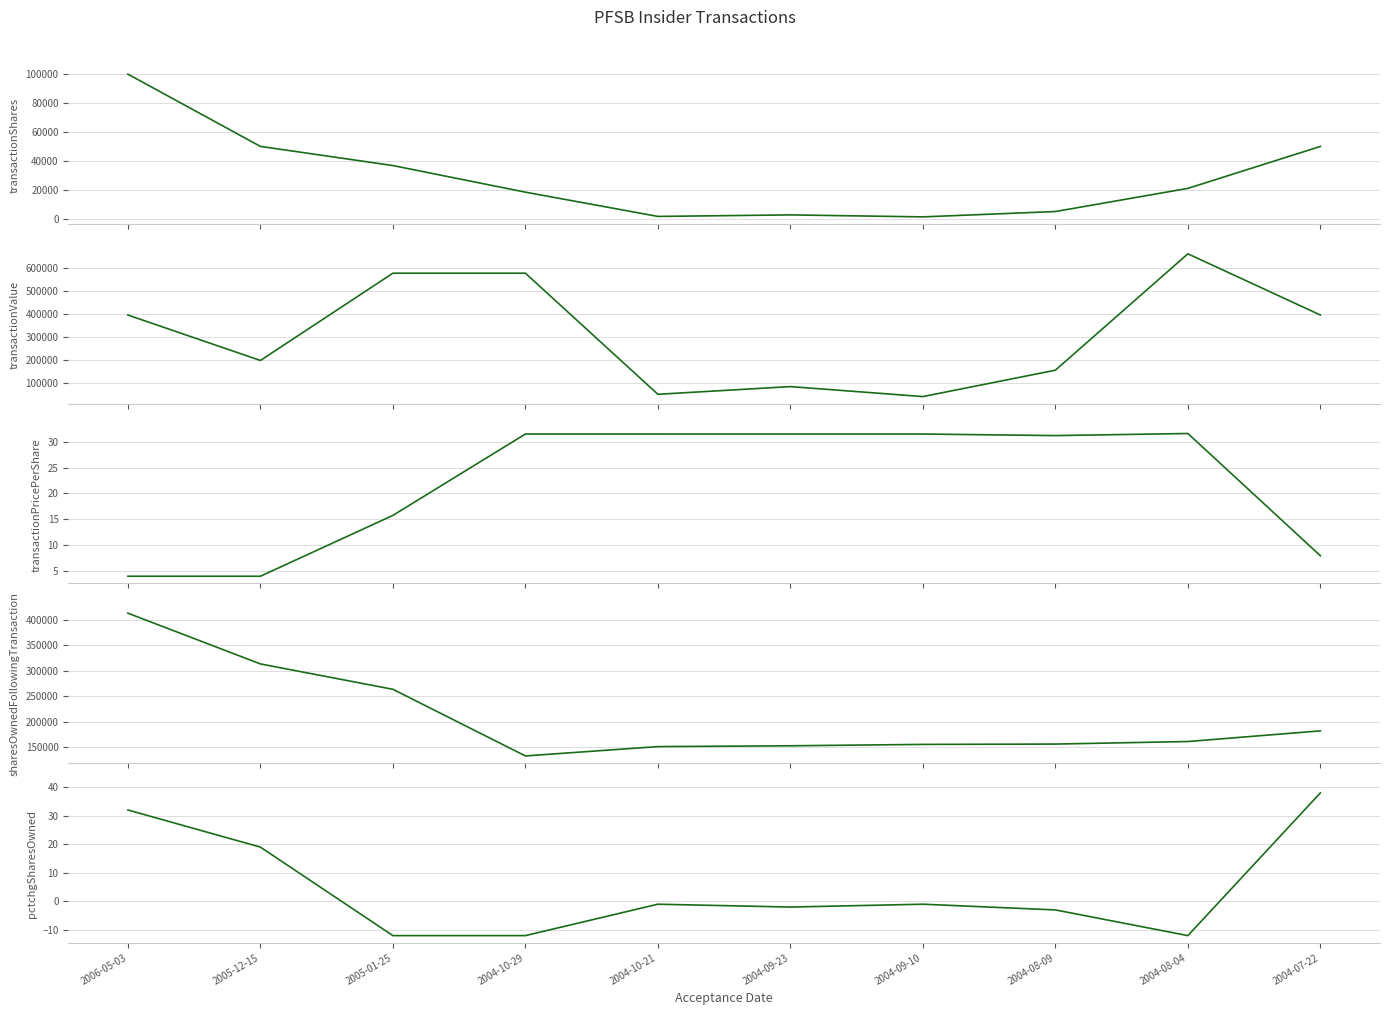

True or false: transactionValue and transactionShares cross at least once.

False